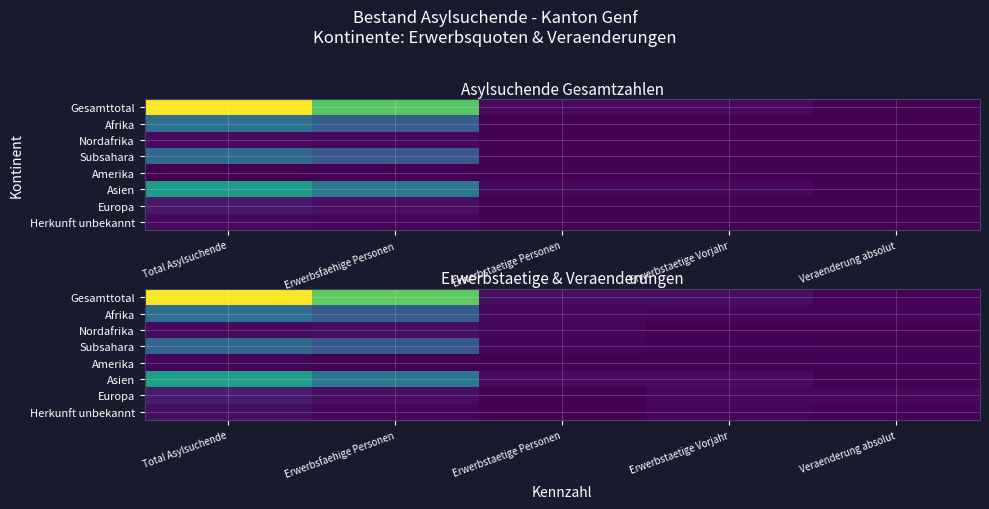

How many data points does each series have?

5